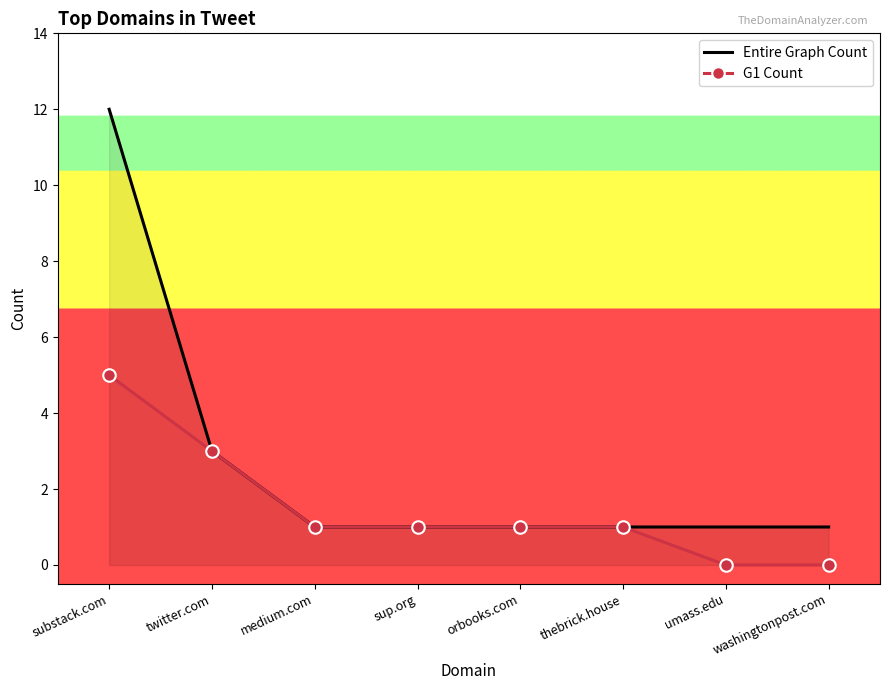

How many data points in G1 Count are less than 1?

2